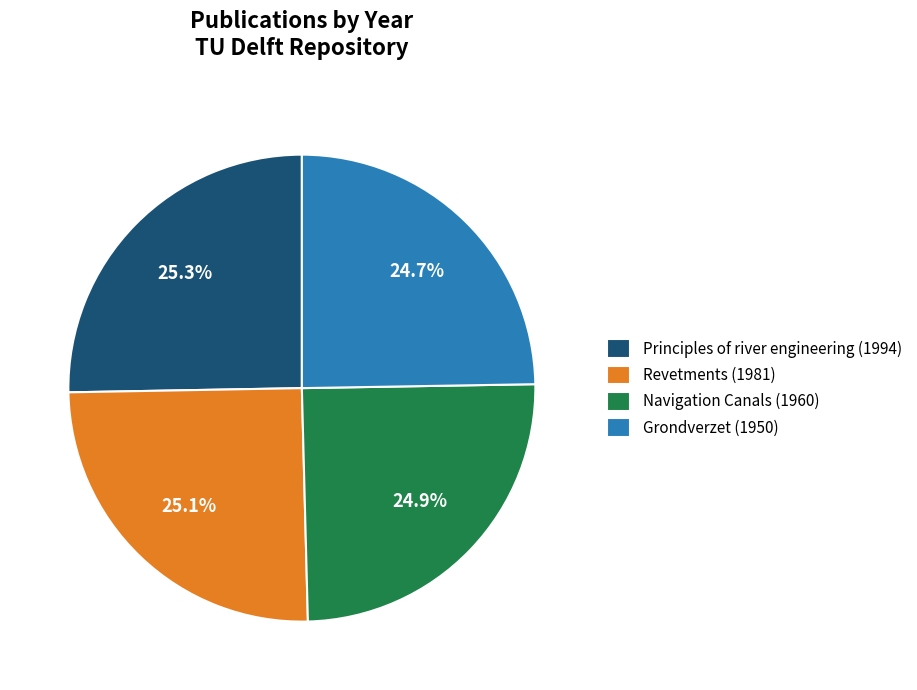

Count the number of slices in the pie.

4